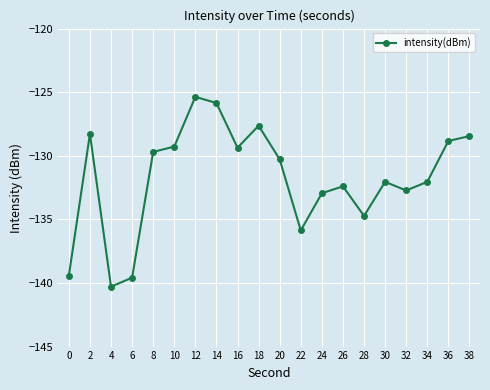

What value does the data have at 16?

-129.4